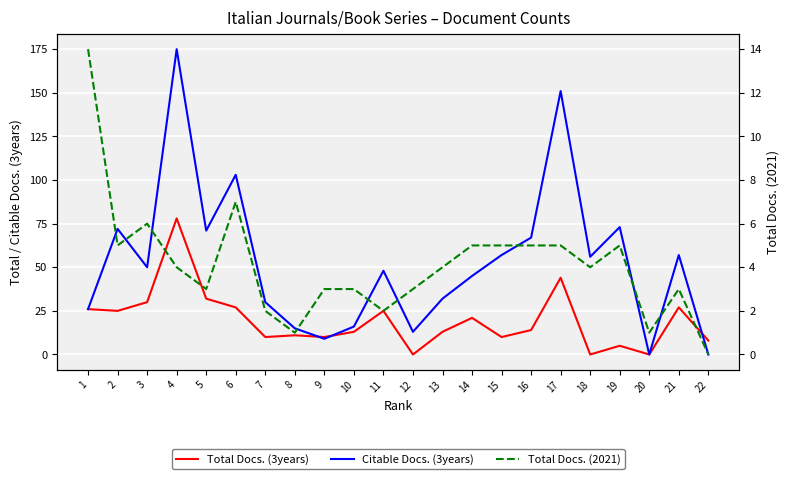

Which series has the largest total across all categories?

Citable Docs. (3years)